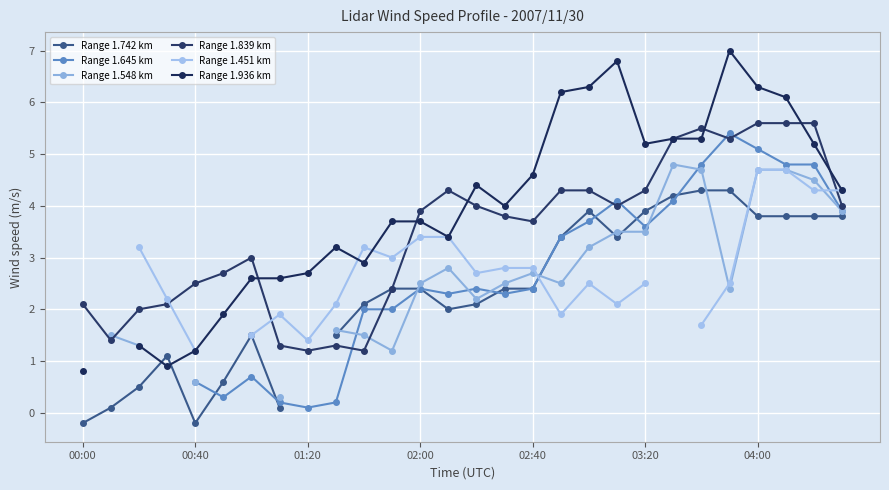

Is this an area chart (filled region under the line)?

No